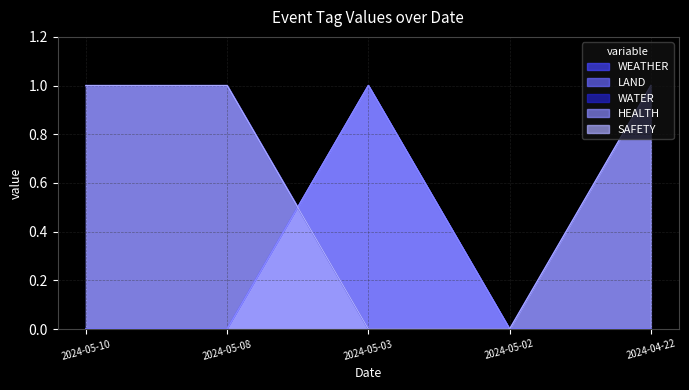

True or false: SAFETY has a value of 0 at 2024-05-08.

False